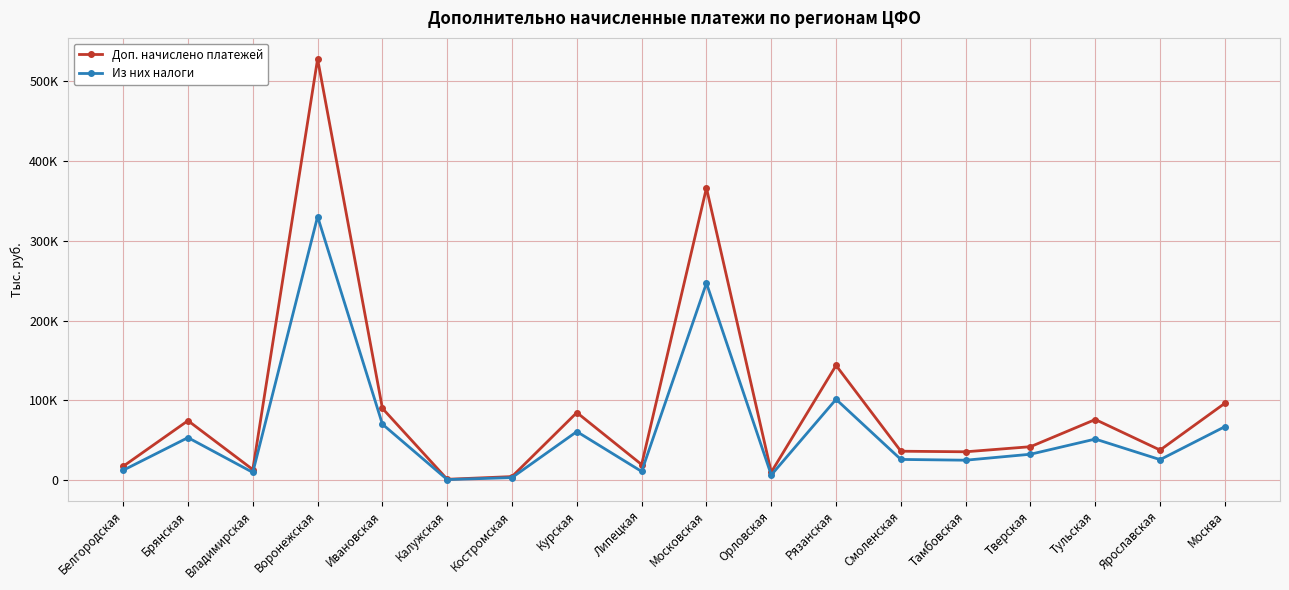

What is the lowest value of the Доп. начислено платежей series?

1466